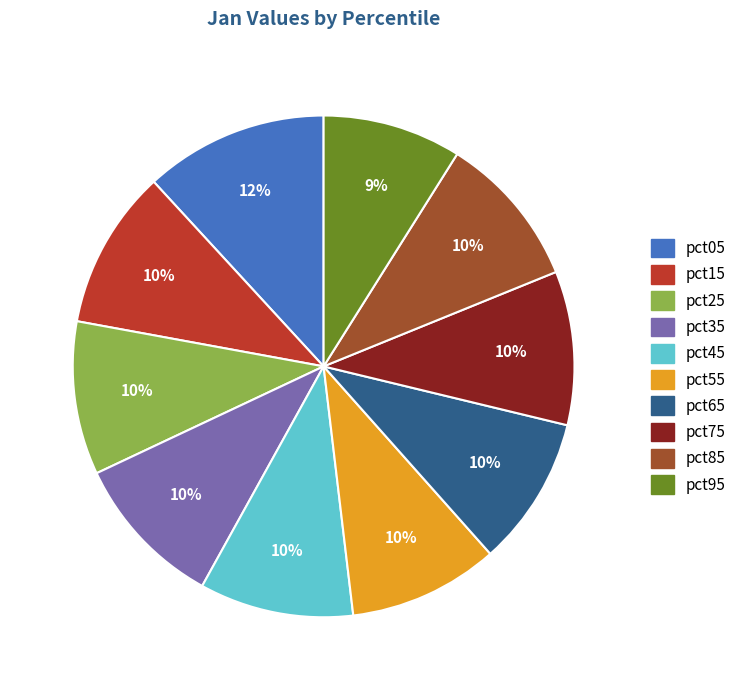

To the nearest percent, what is the difference between the largest and smallest slice percentages?

3%